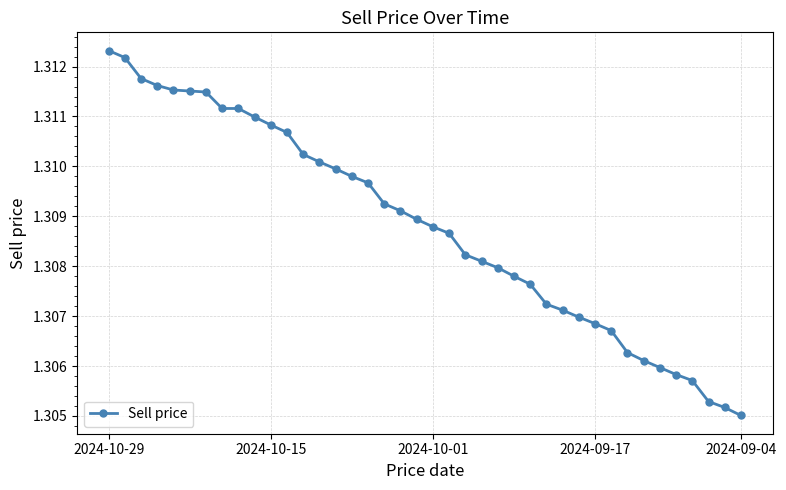

Count the values in the range 1 to 2.

40